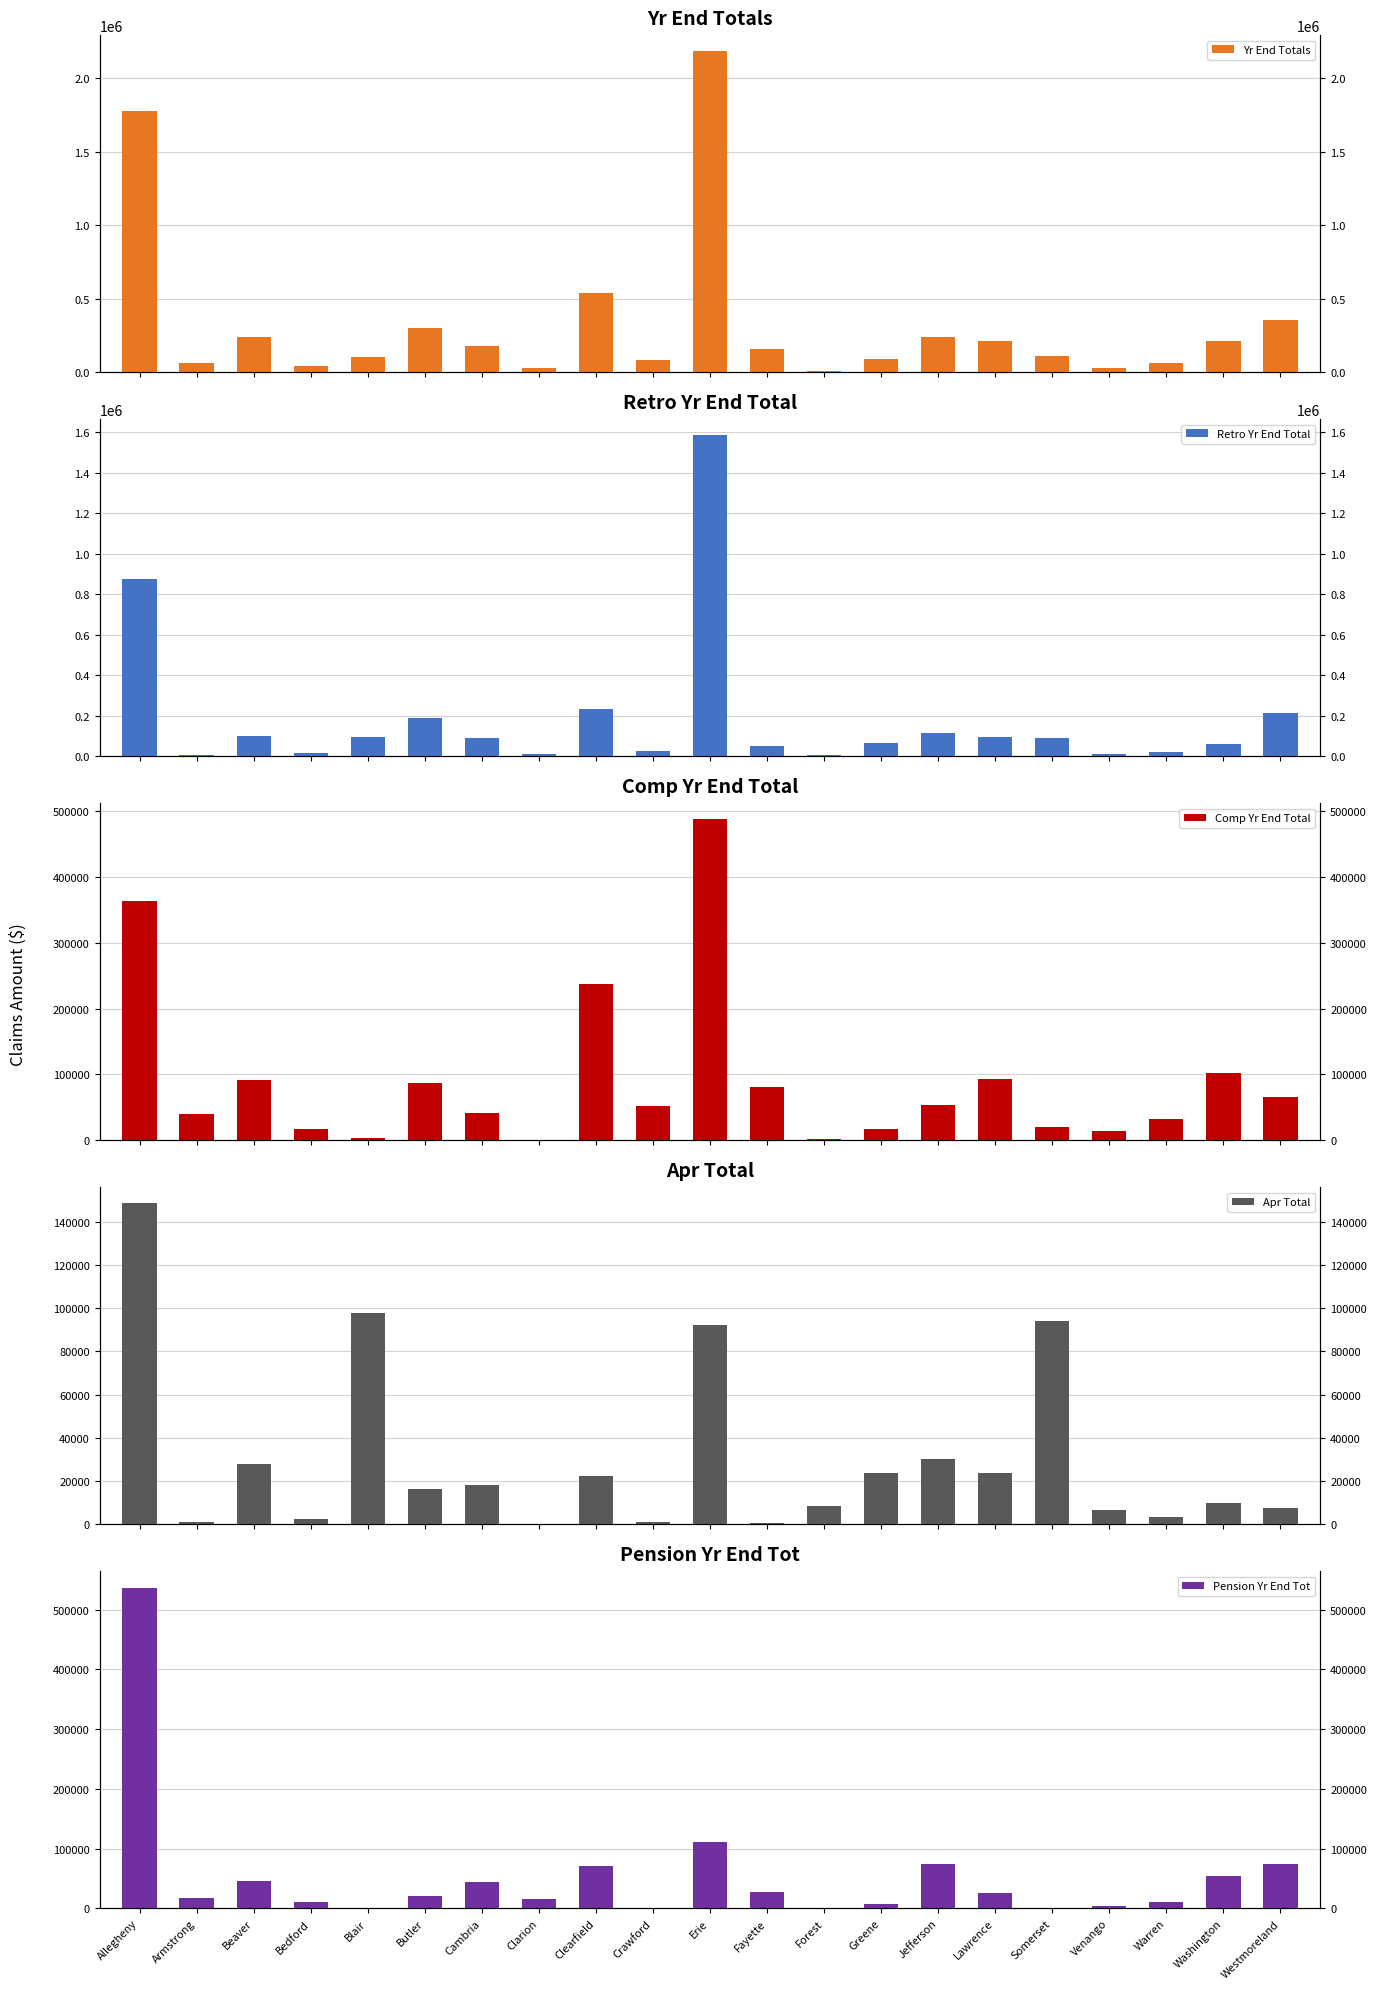

Where does the Comp Yr End Total series first go above 52752?

Allegheny